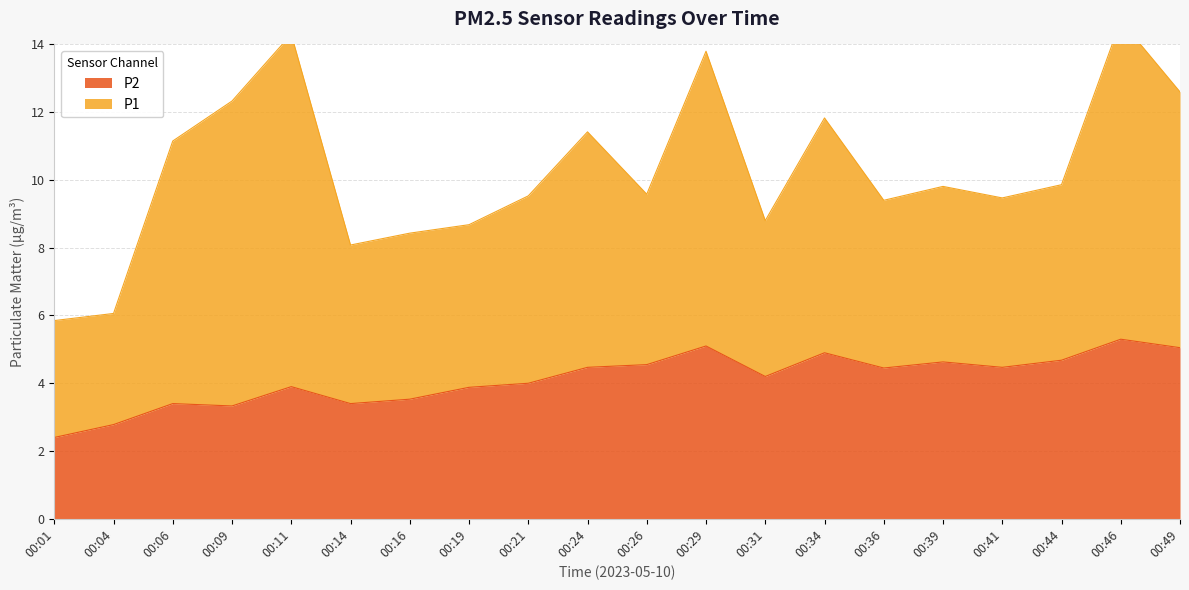

What is the minimum value shown in the chart?

2.4